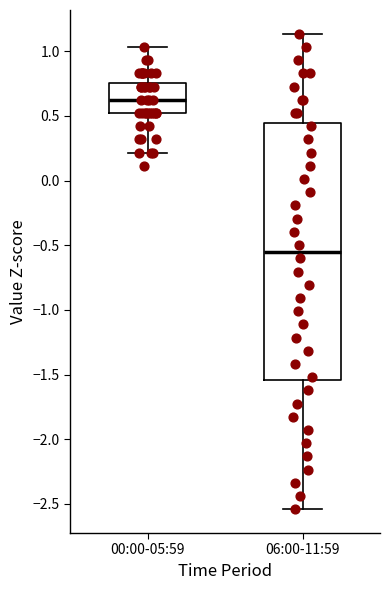

Which box has the lowest median line?

06:00-11:59